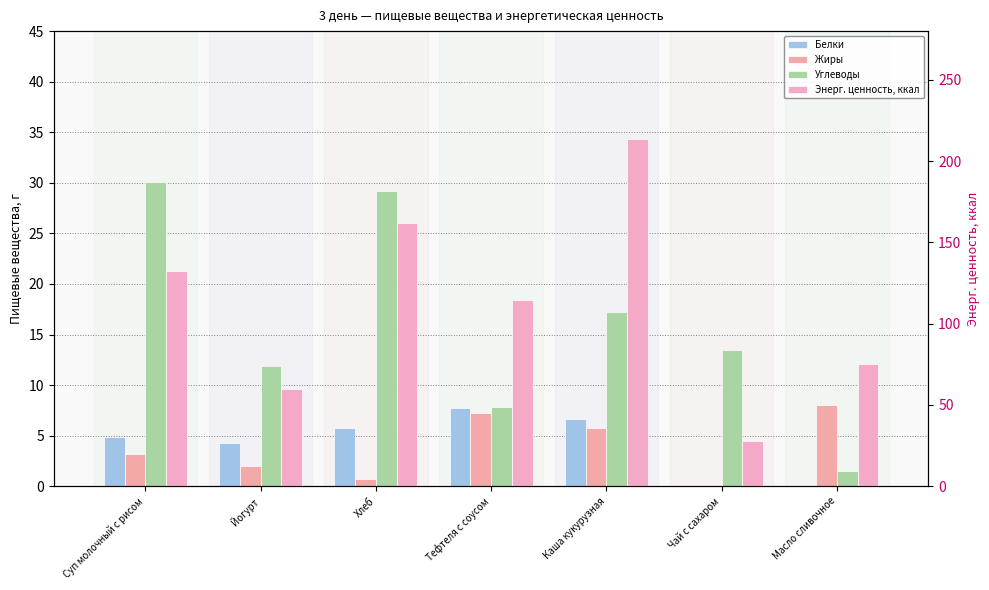

Are the bars horizontal?

No